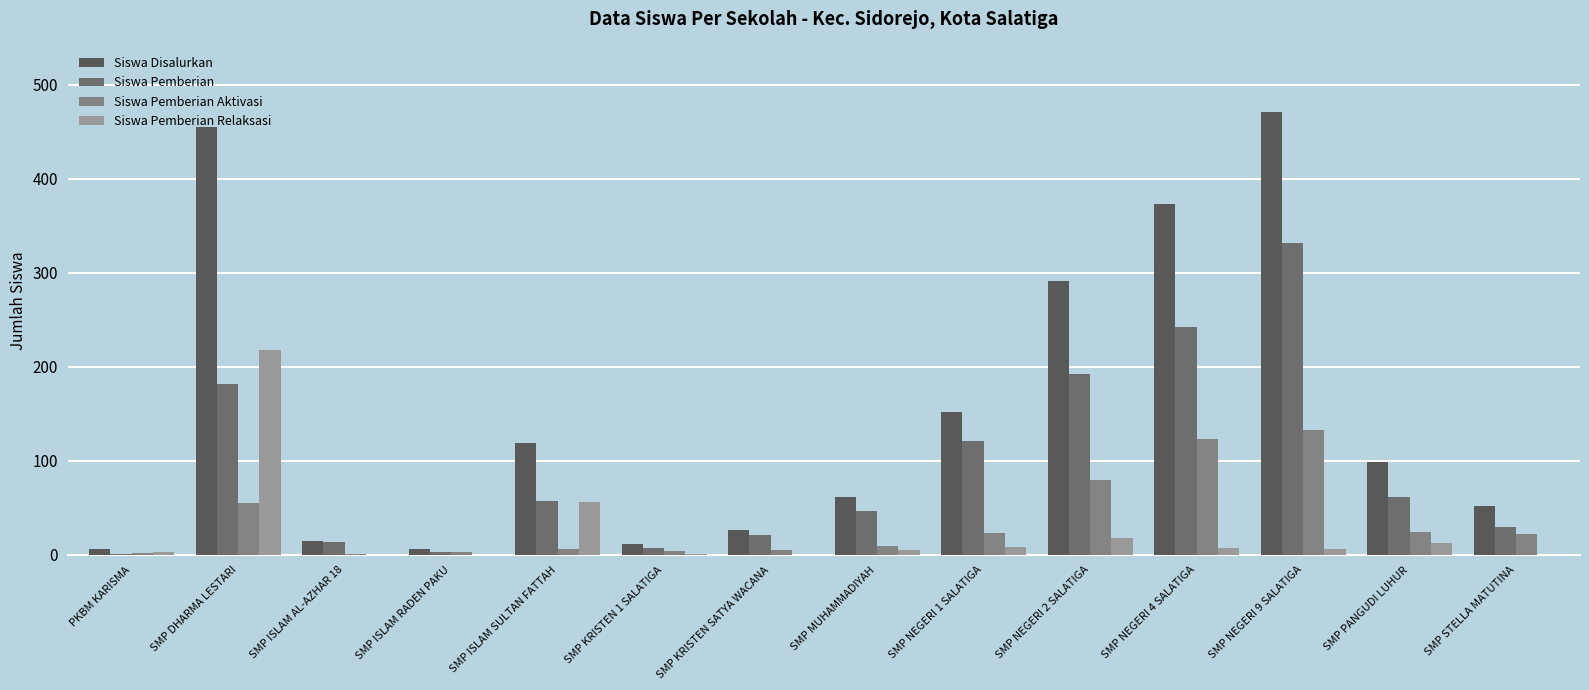

What are all the series names shown in the legend?

Siswa Disalurkan, Siswa Pemberian, Siswa Pemberian Aktivasi, Siswa Pemberian Relaksasi